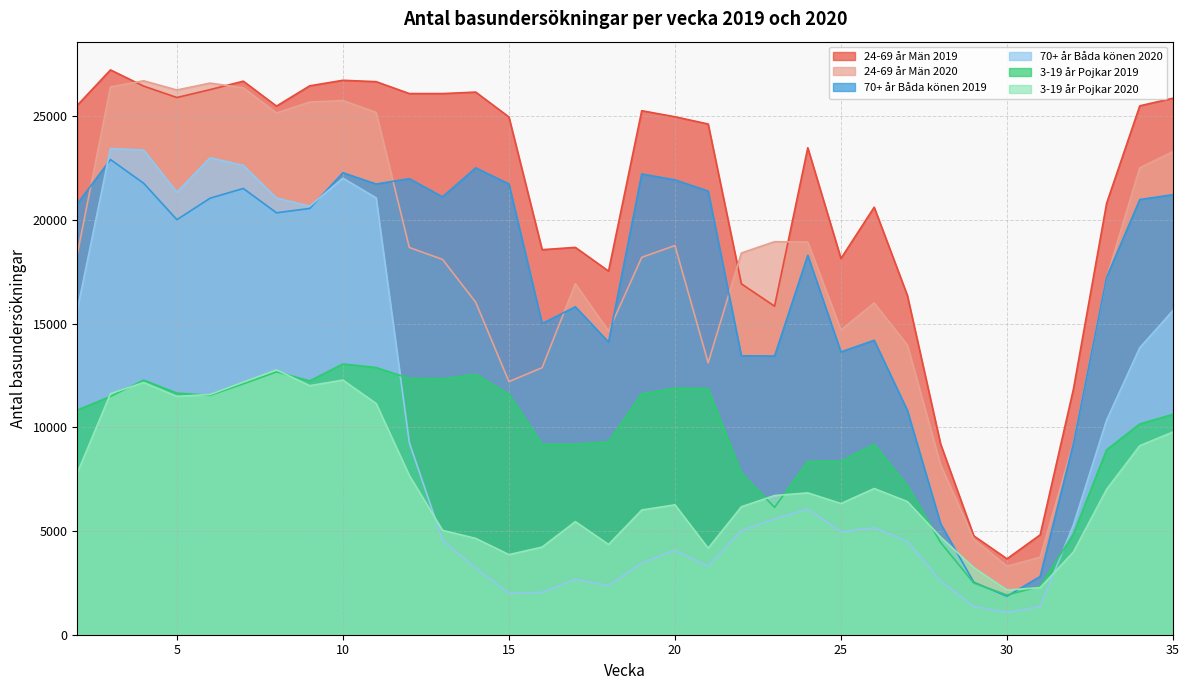

List the series in order of their peak value, highest first.

24-69 år Män 2019, 24-69 år Män 2020, 70+ år Båda könen 2020, 70+ år Båda könen 2019, 3-19 år Pojkar 2019, 3-19 år Pojkar 2020